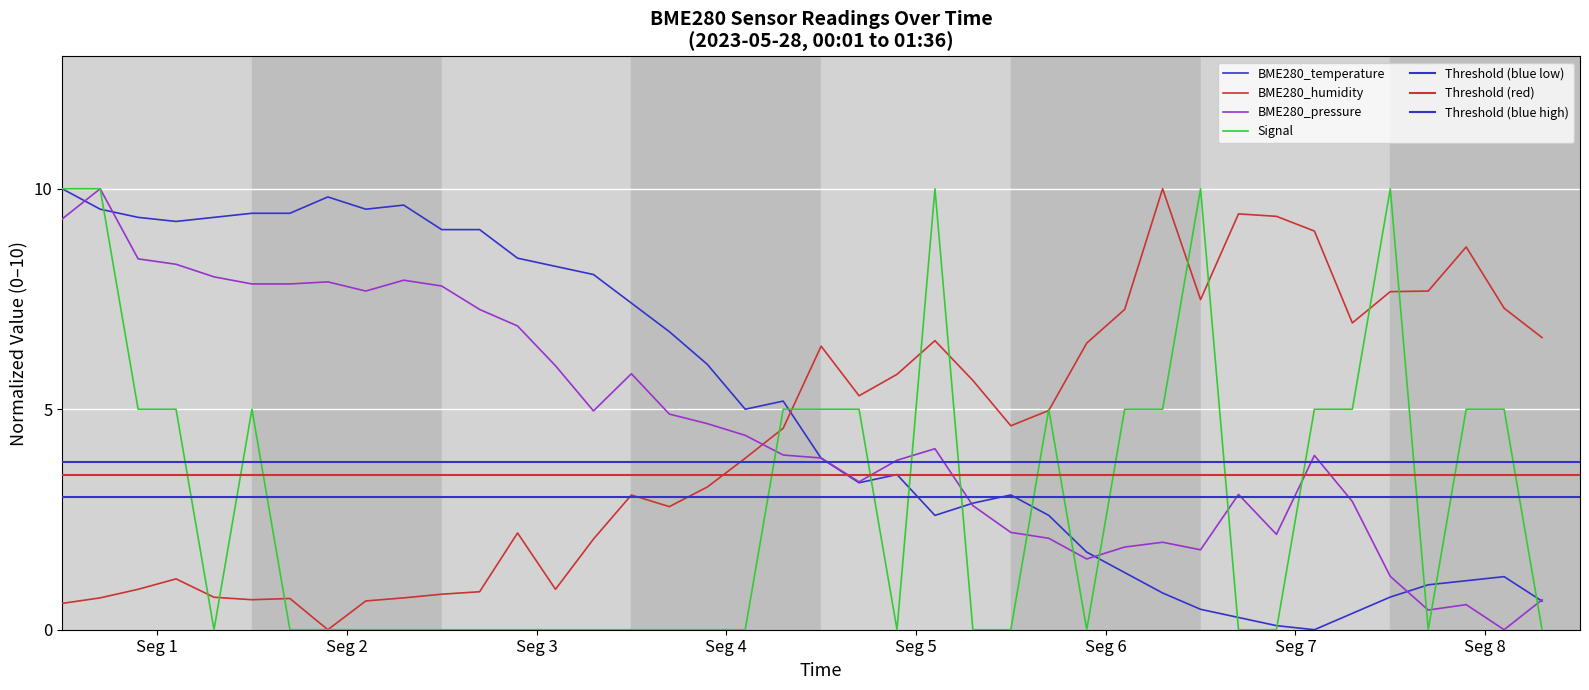

Which has a higher value, 00:35 or 00:18?

00:18